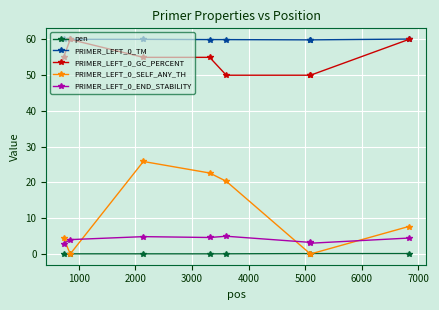

True or false: PRIMER_LEFT_0_END_STABILITY and PRIMER_LEFT_0_TM cross at least once.

False